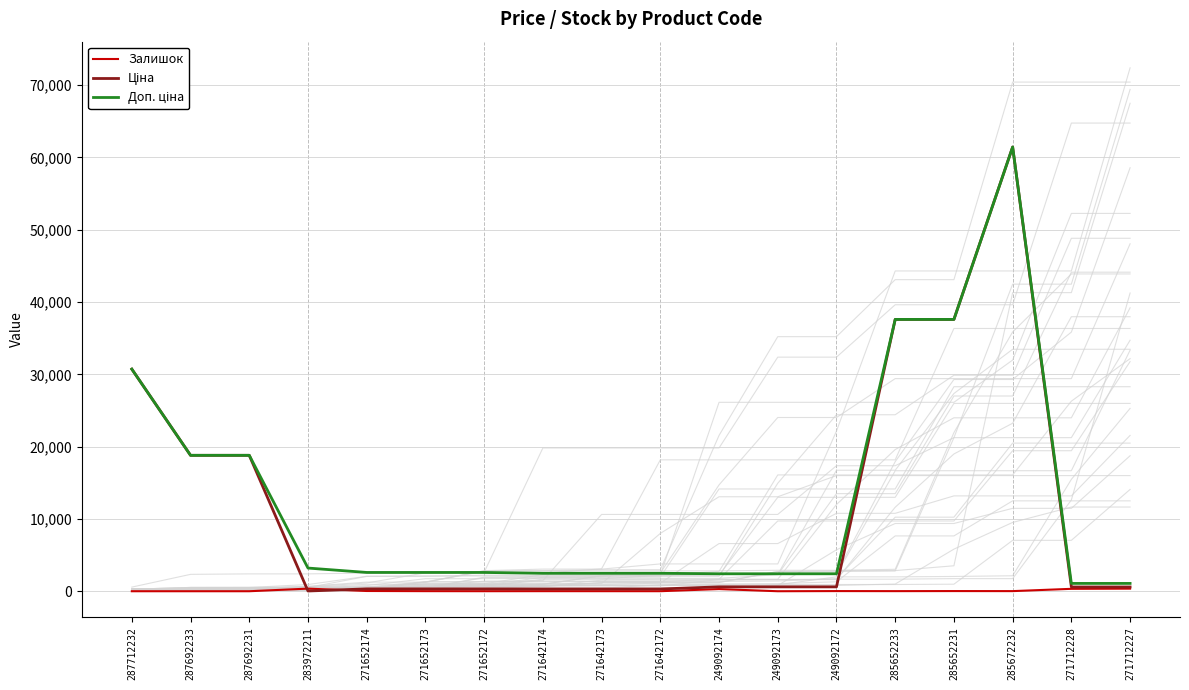

At which label is Доп. ціна closest to 31257?

287712232